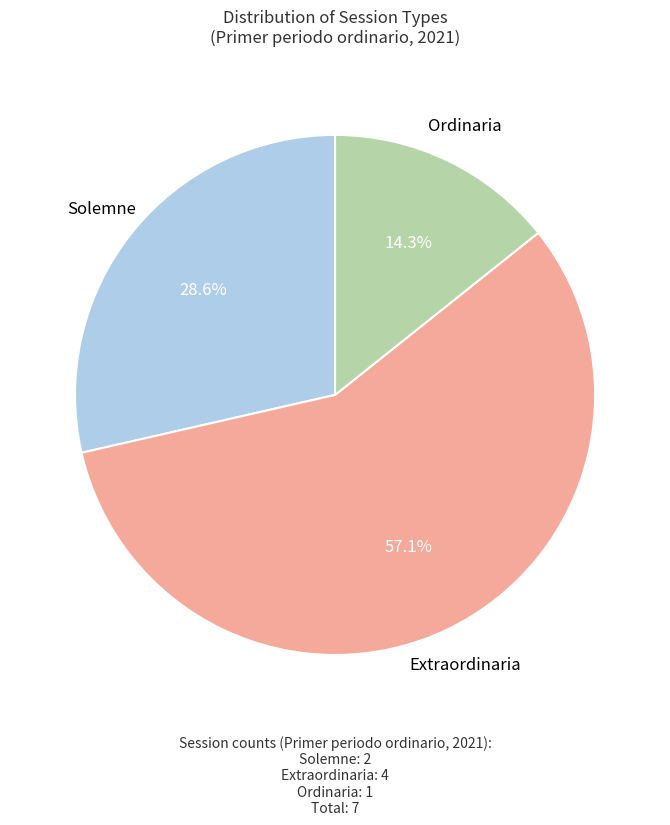

Is there any slice that represents more than half of the pie?

Yes